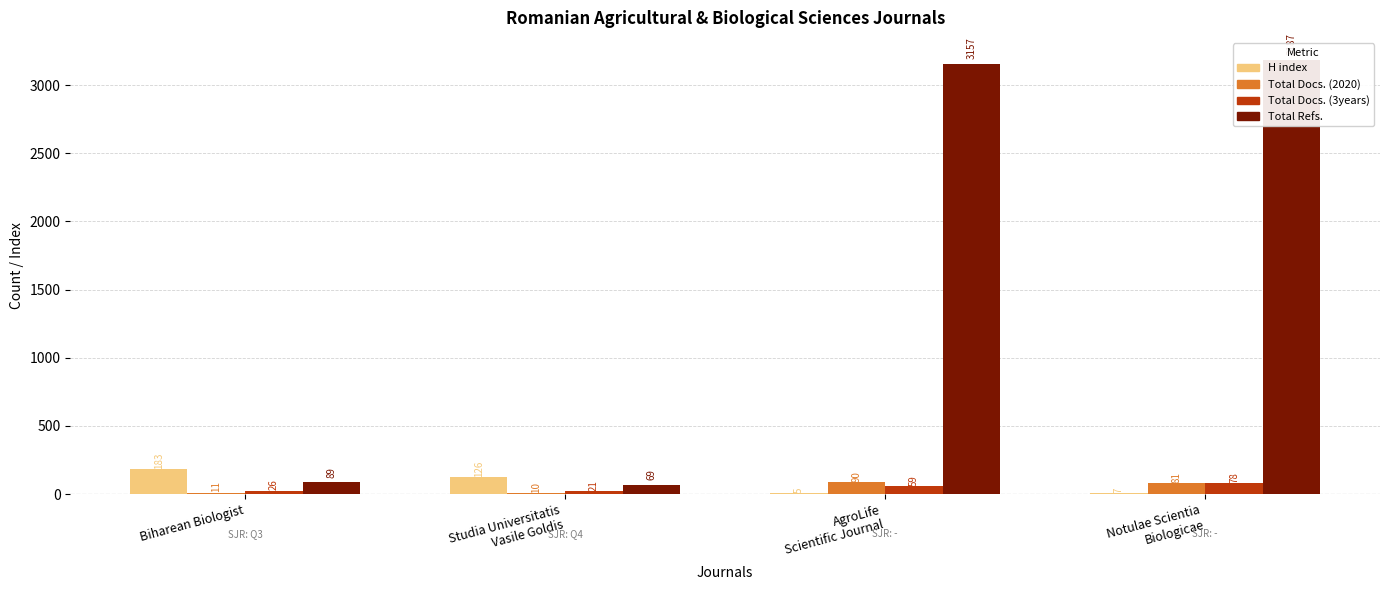

Are the bars grouped side by side (vs. stacked)?

Yes